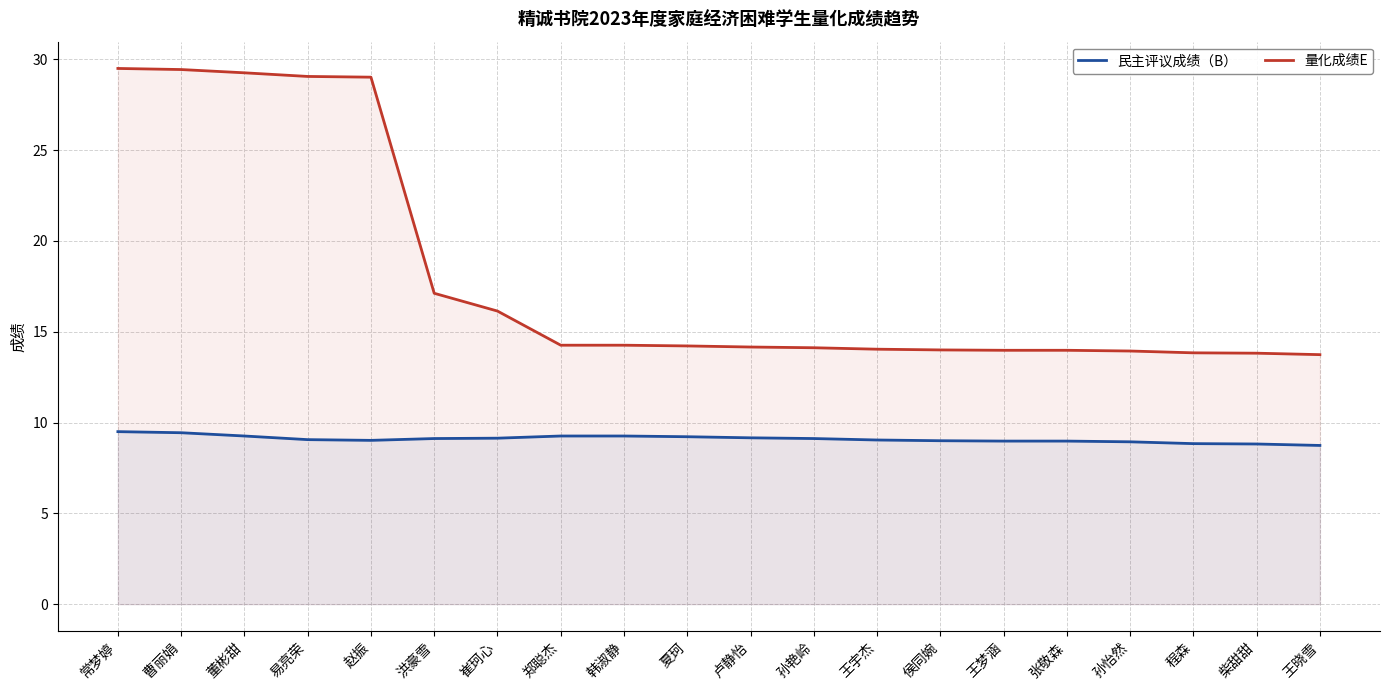

At which label does 民主评议成绩（B） first exceed 9?

常梦婷